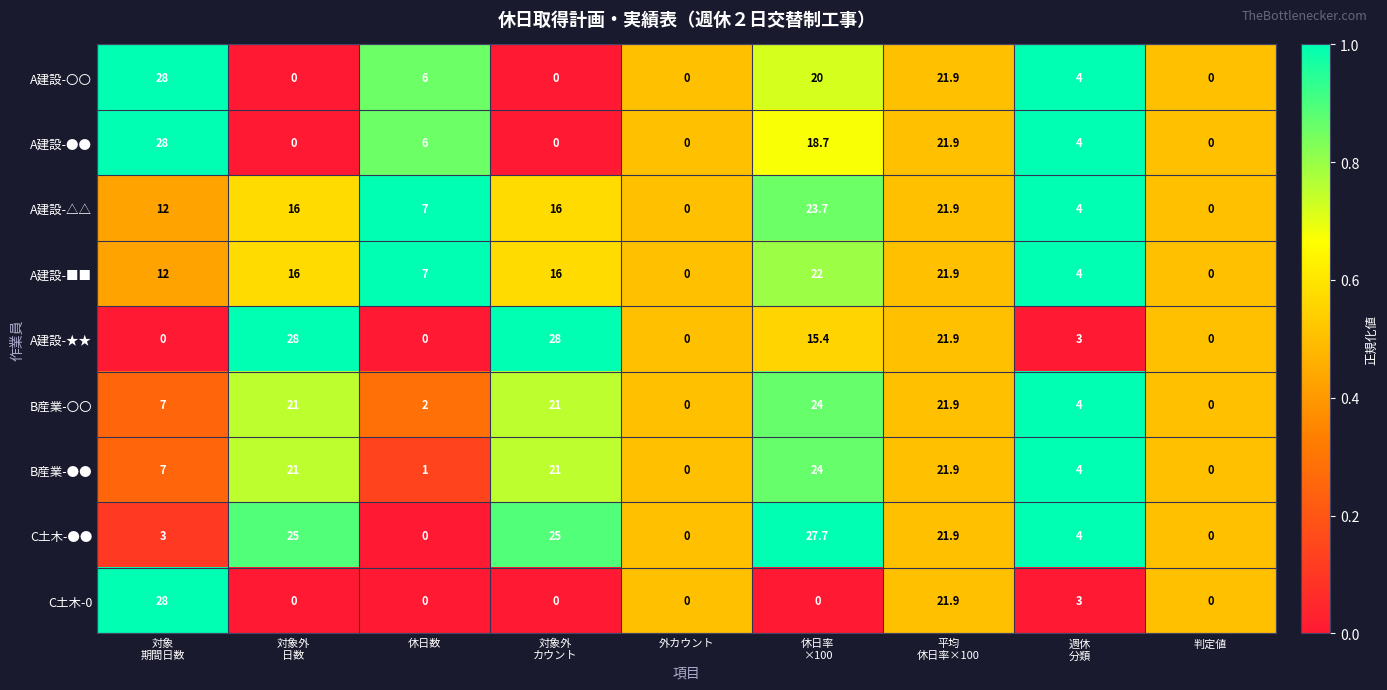

Which series has the largest total across all categories?

C土木-●●